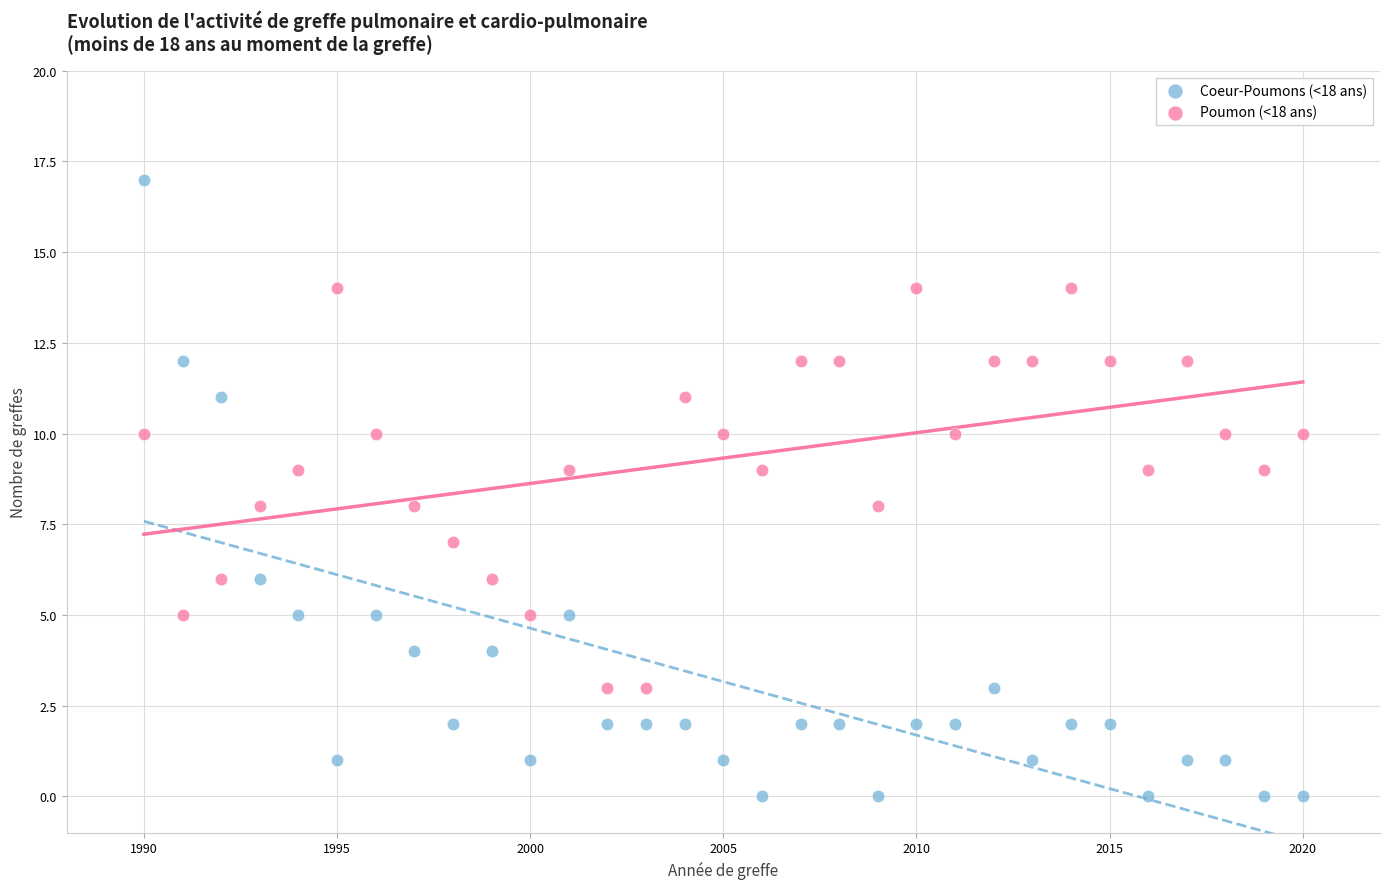

What are all the series names shown in the legend?

Coeur-Poumons (<18 ans), Poumon (<18 ans)